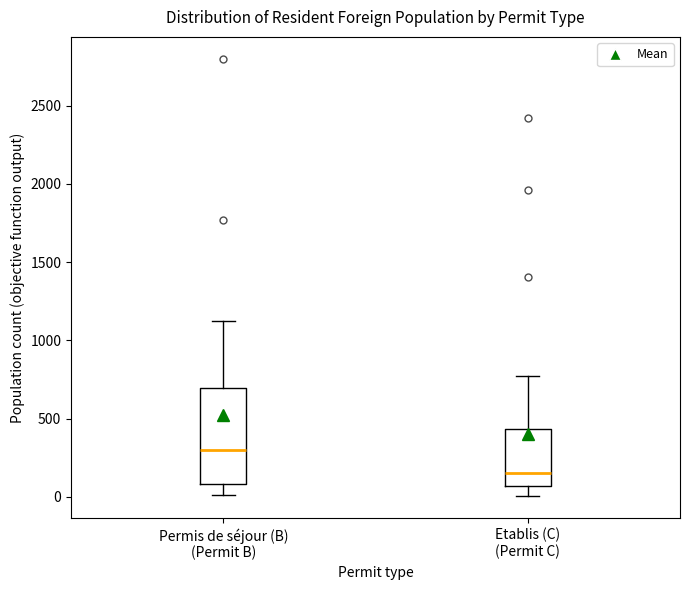

Where does the median line of the box for Etablis (C) (Permit C) sit on the y-axis? The values are not printed on the chart, so give them approximately, as read against the axis.

150